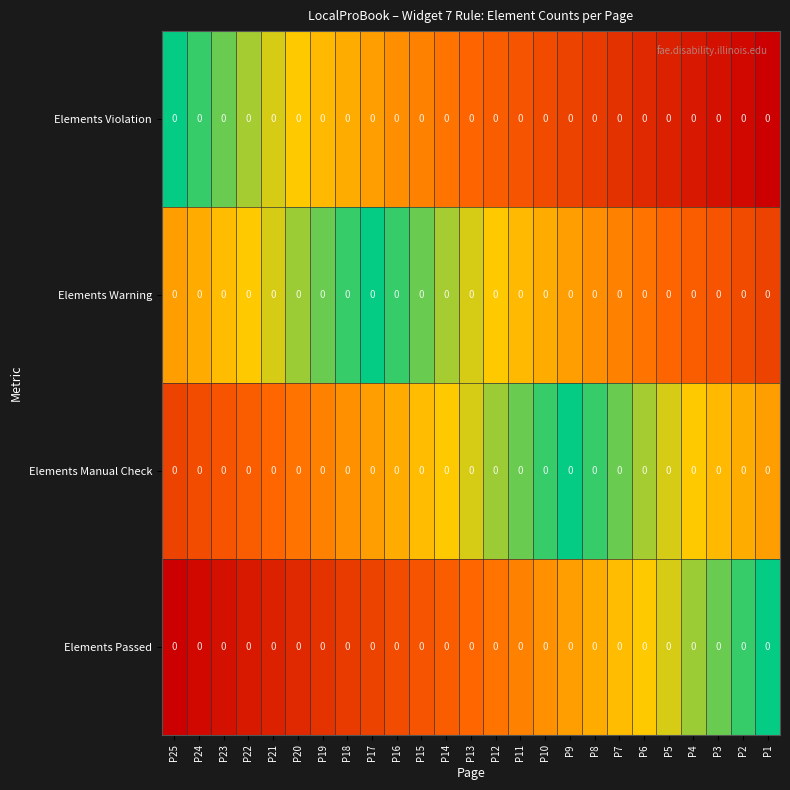

Which series has the largest total across all categories?

Elements Violation